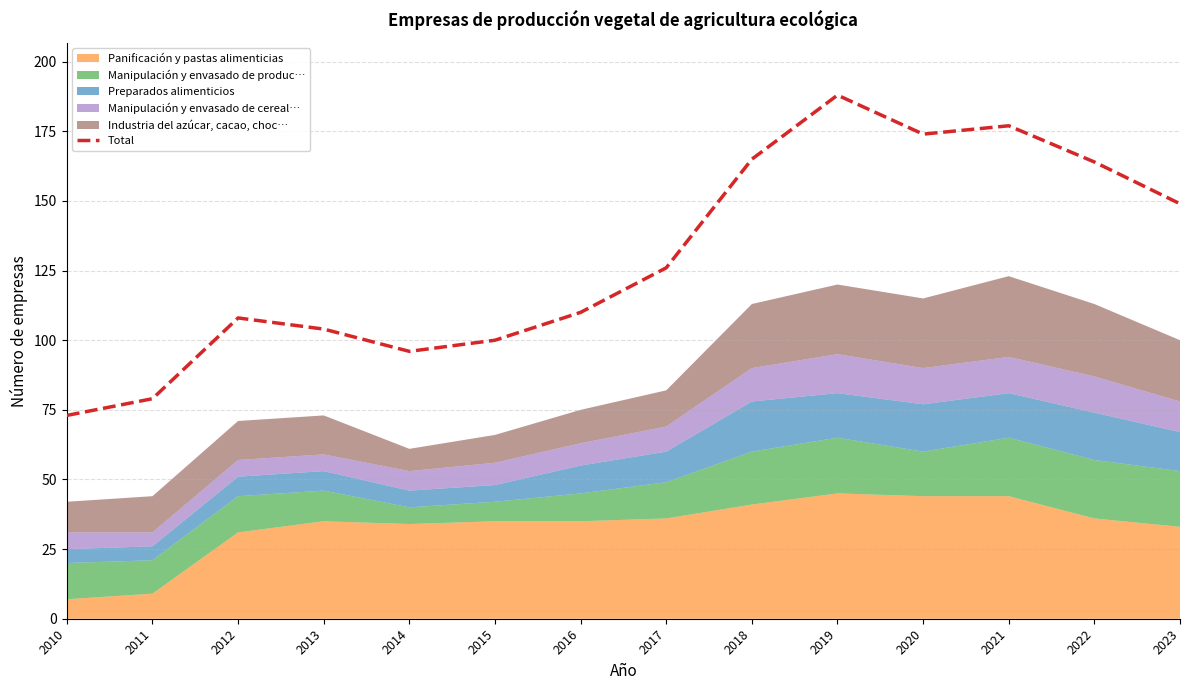

The chart shows a value of 67 at 2018. True or false?

False